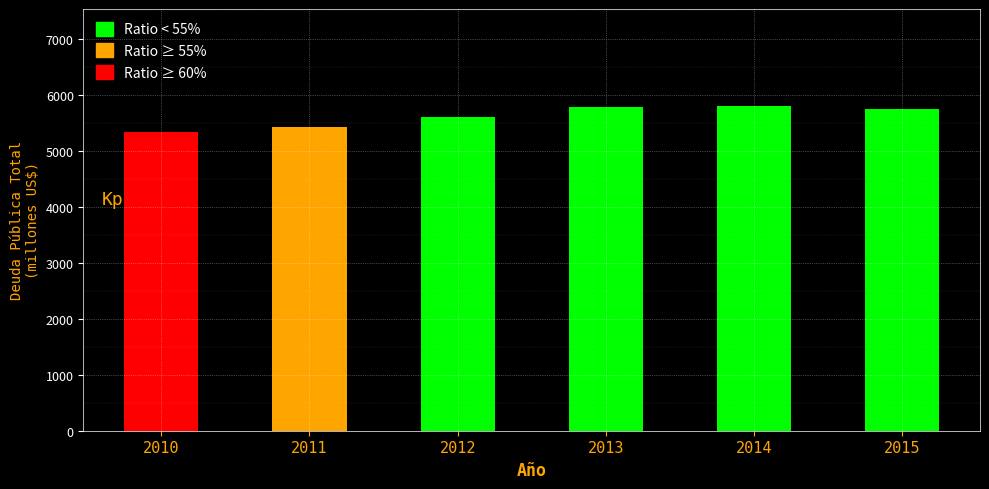

Between 2014 and 2011, which is larger?

2014